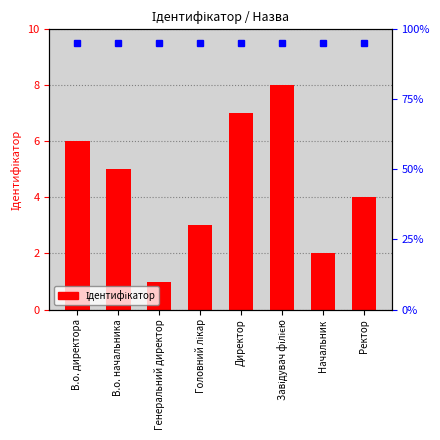

Read the value at В.о. начальника.

5